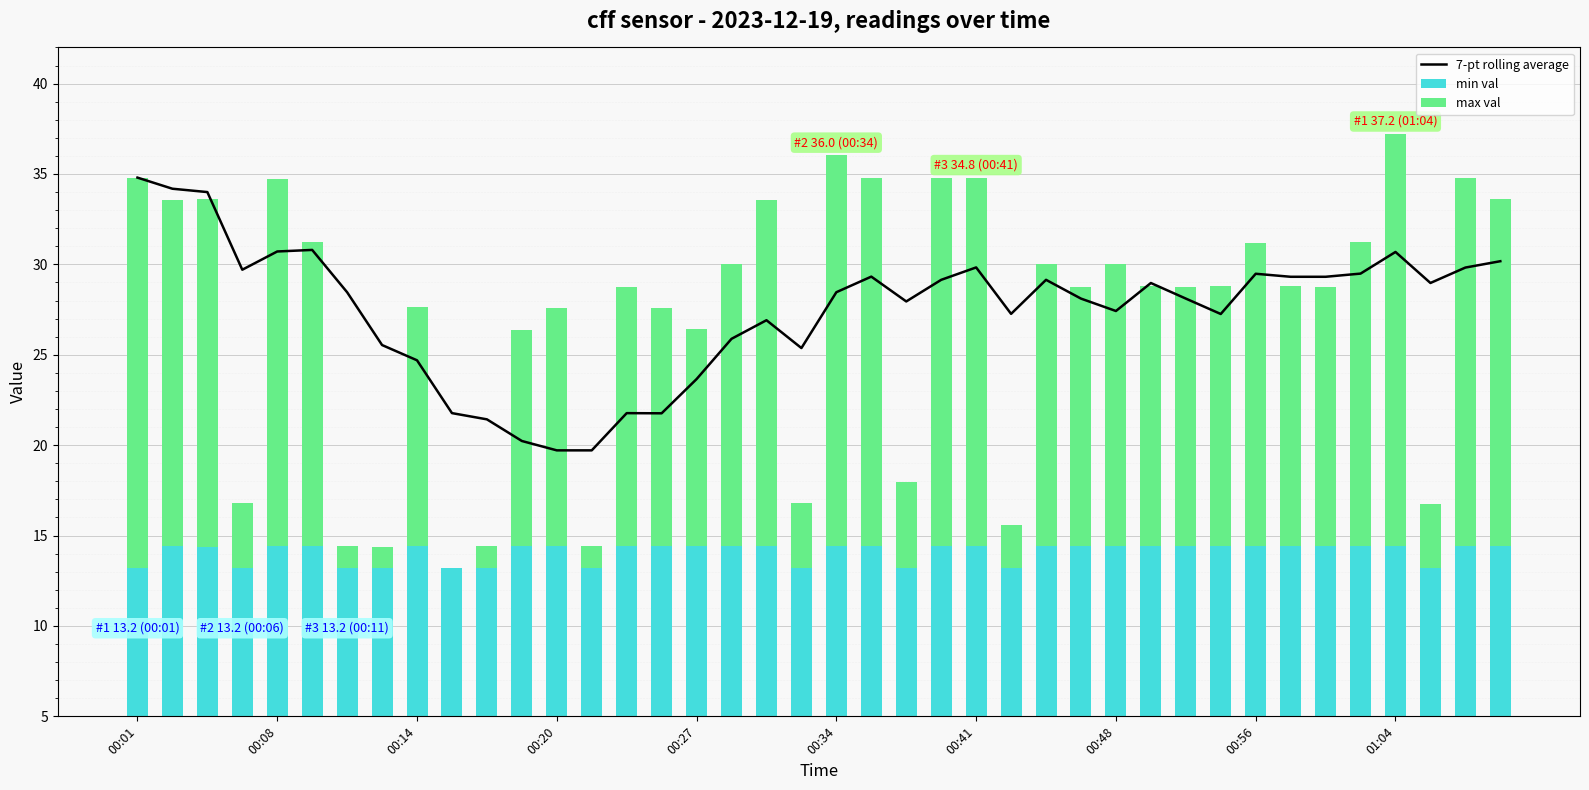

How many series are shown in this chart?

3